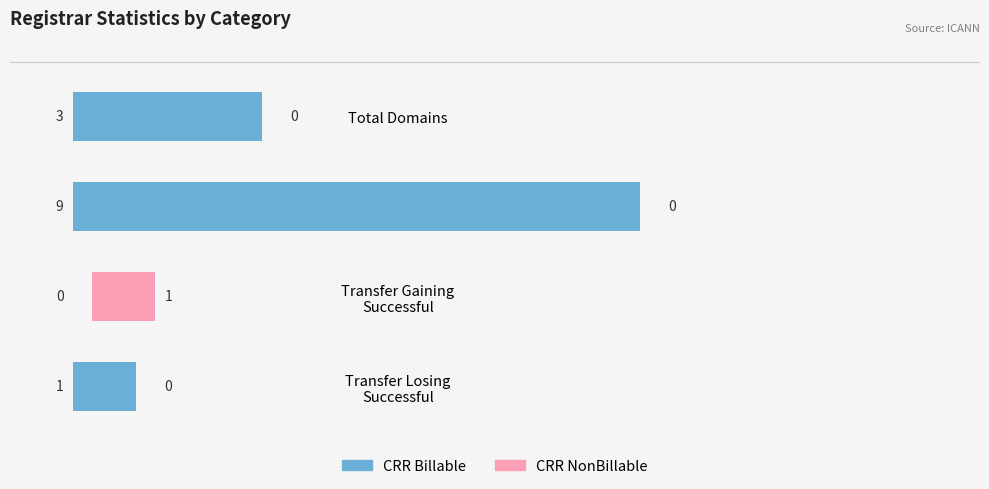

Is the value of CRR NonBillable at Transfer Gaining Successful greater than the value of CRR Billable at Transfer Gaining Successful?

Yes